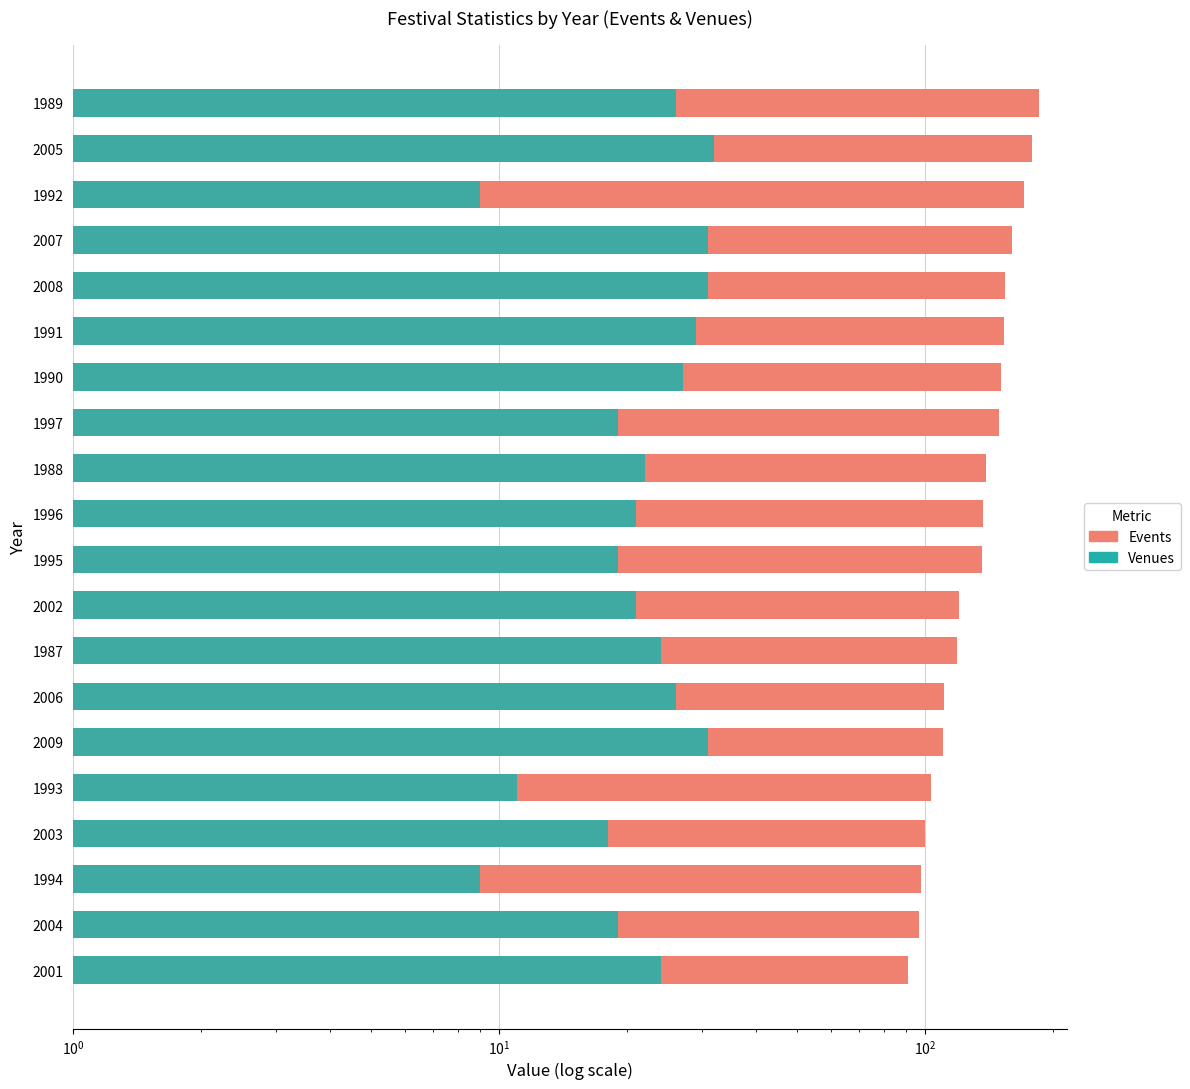

What are all the series names shown in the legend?

Events, Venues